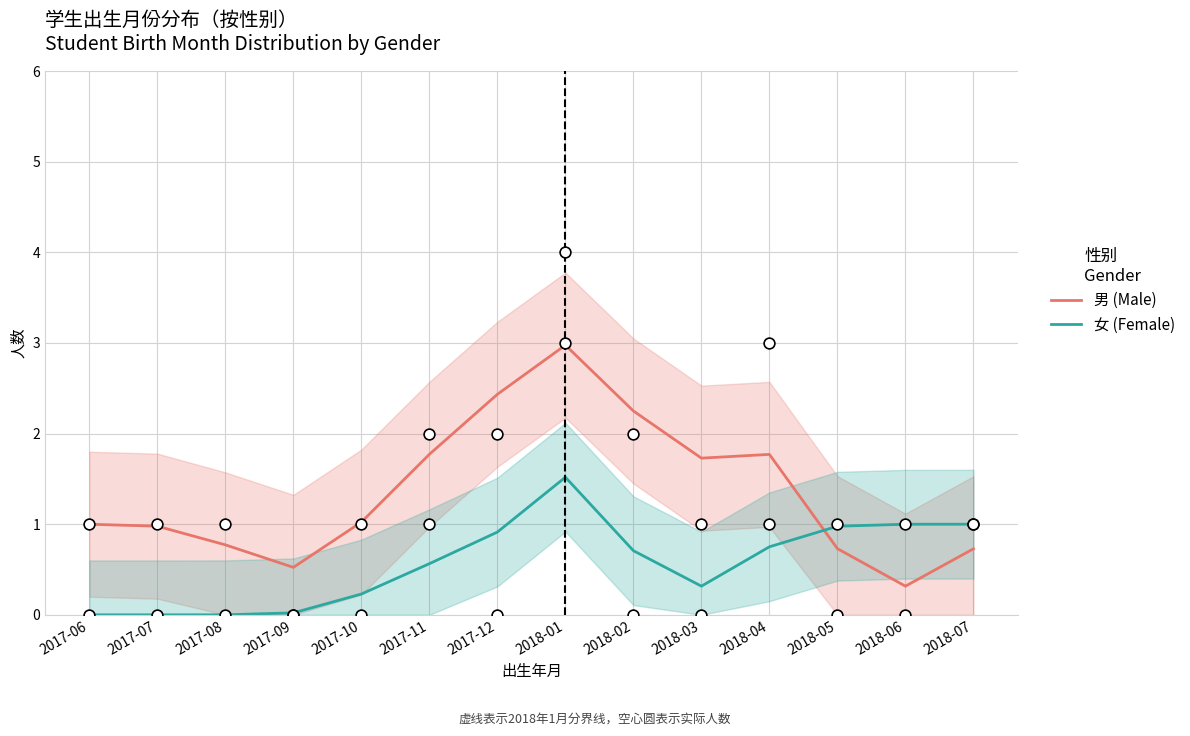

Which series has the largest Y range (max minus min)?

男 (Male)